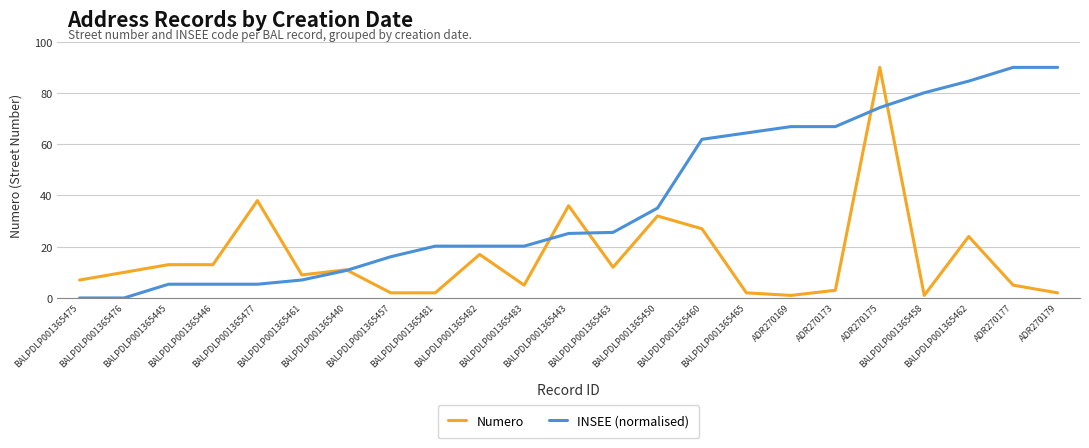

List the series in order of their overall mean, lowest first.

Numero, INSEE (normalised)